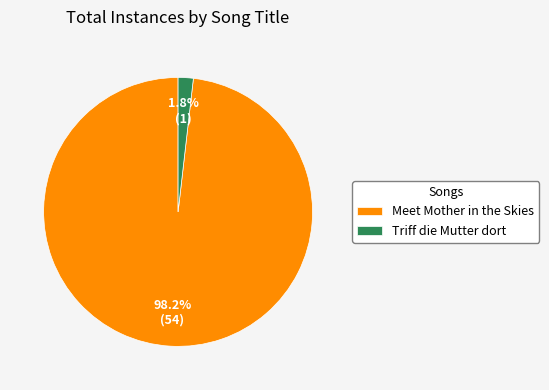

What percentage do Meet Mother in the Skies and Triff die Mutter dort together represent?

100.0%